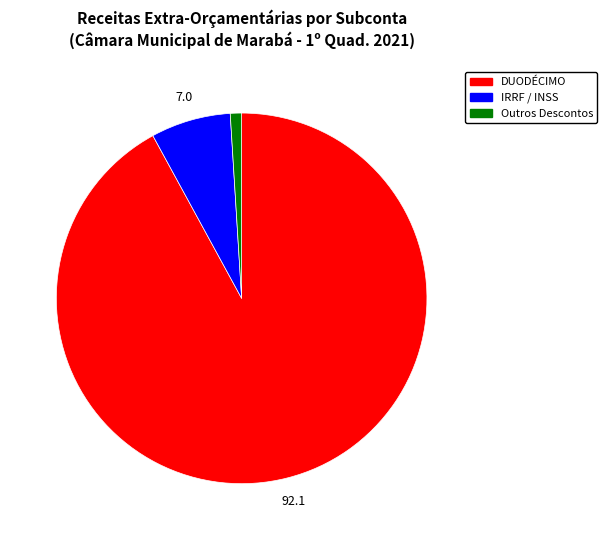

Is there any slice that represents more than half of the pie?

Yes